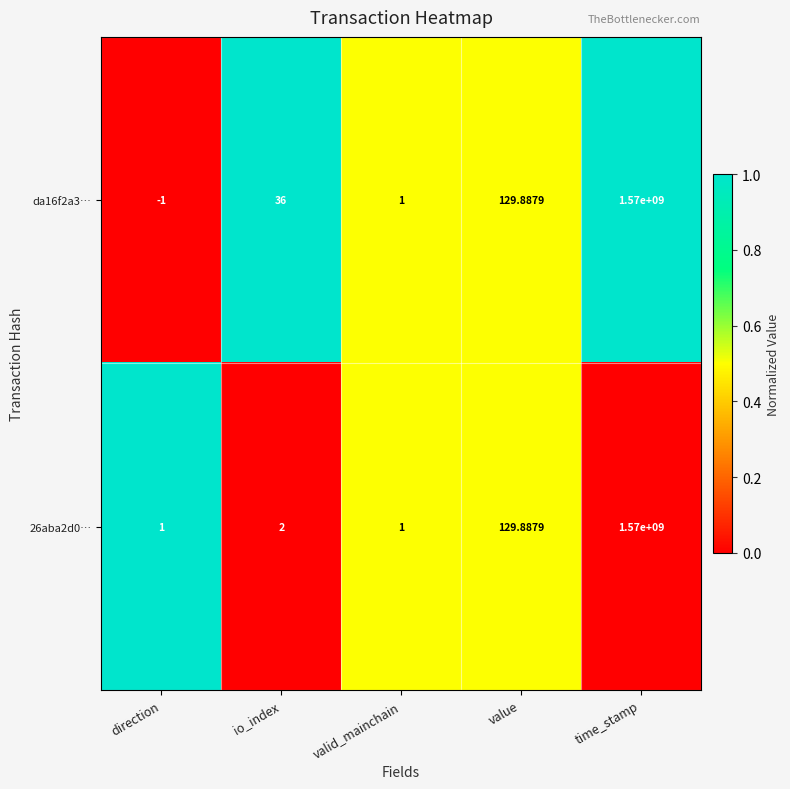

What is the total value across all series at direction?

0.0